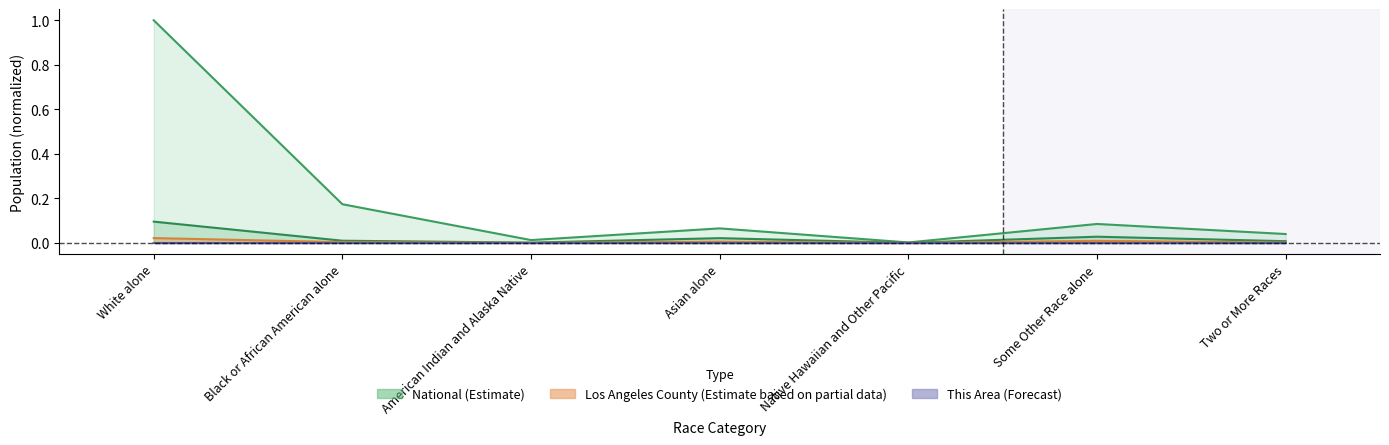

At how many categories does at least one series exceed 0?

7